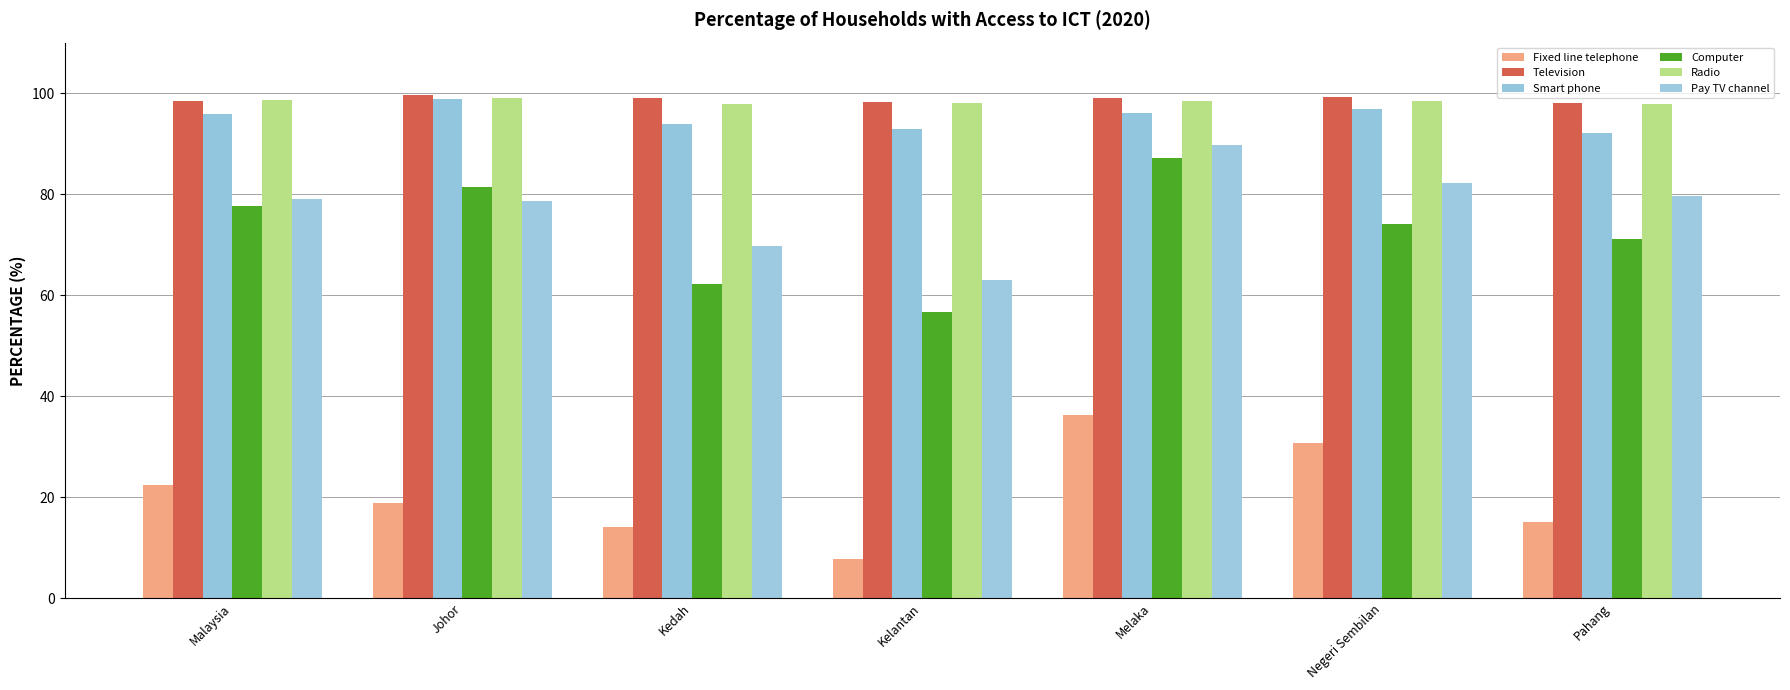

At which label does Radio first exceed 98?

Malaysia